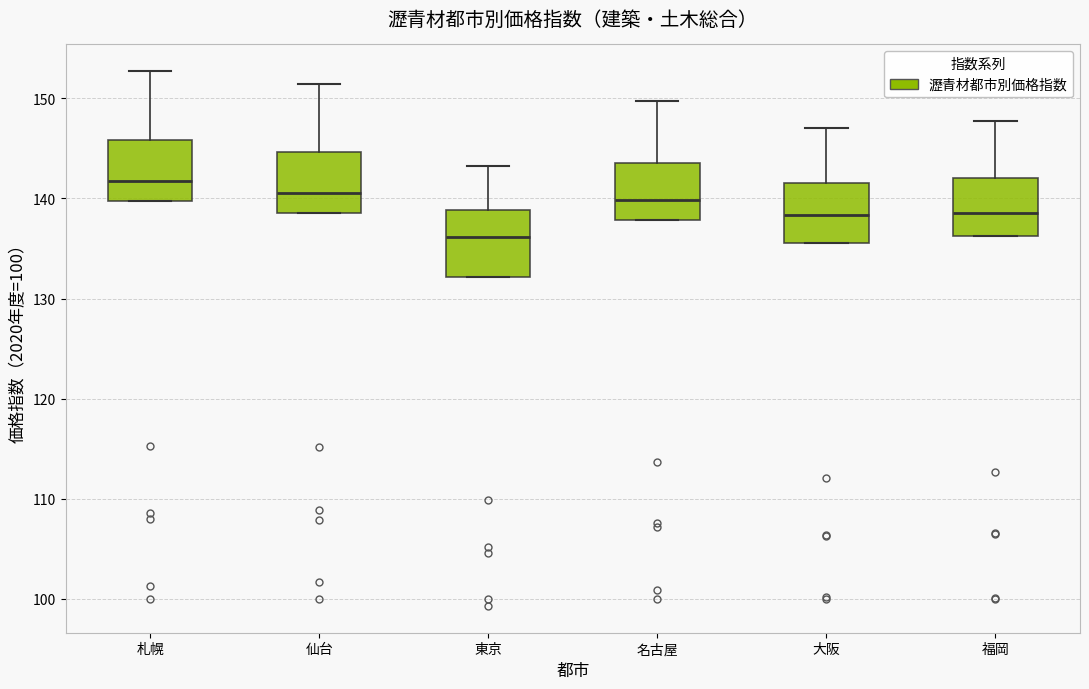

Which box's median line is the highest?

札幌